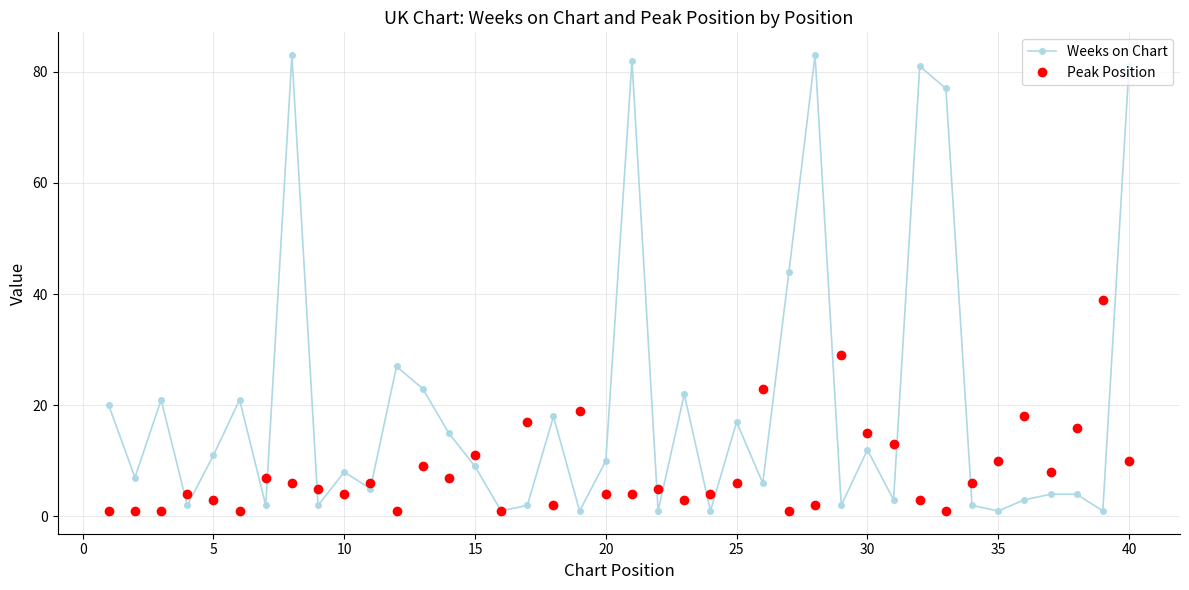

What is the average value of the Peak Position series?

8